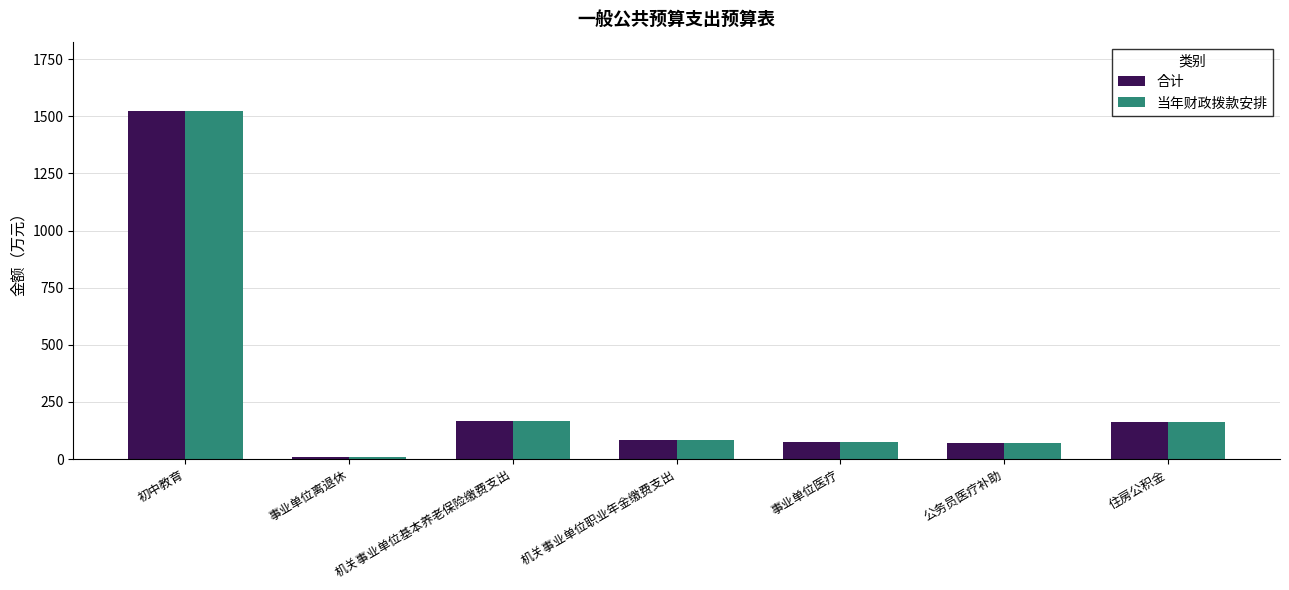

At which category does the chart reach its minimum across all series?

事业单位离退休